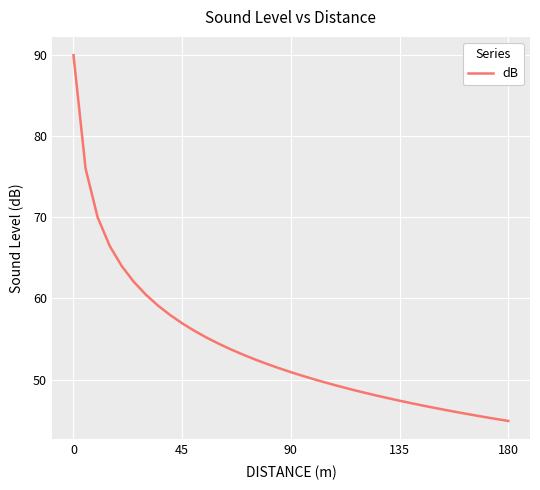

What is the greatest value displayed?

90.0